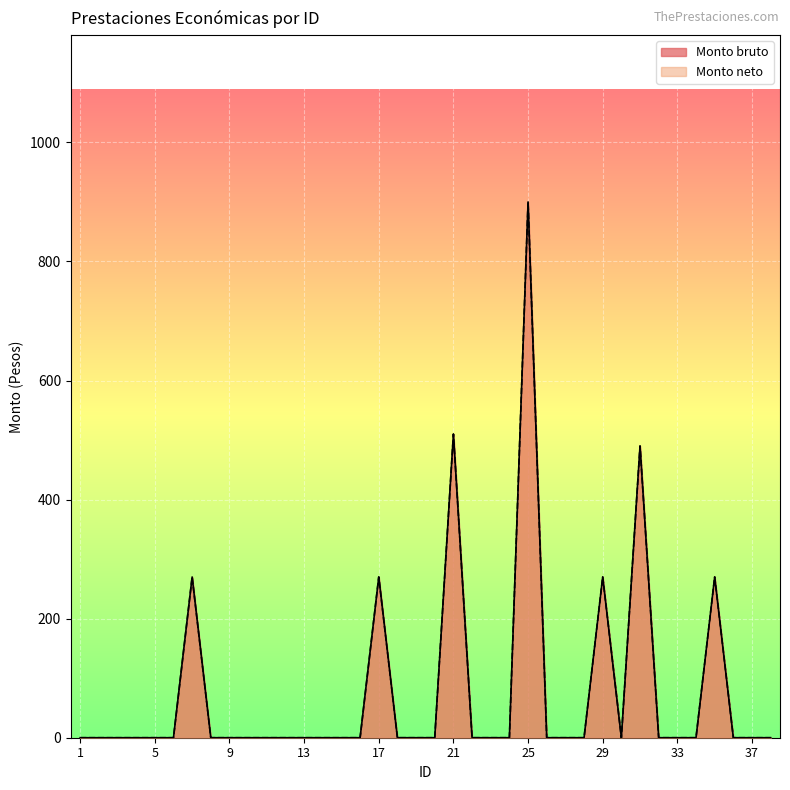

List the series in order of their peak value, highest first.

Monto bruto, Monto neto